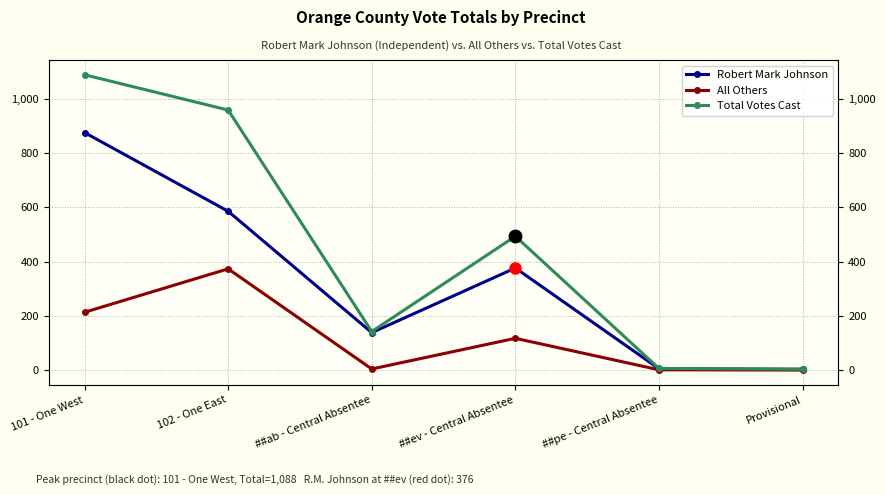

The value of All Others at Provisional is 148. True or false?

False